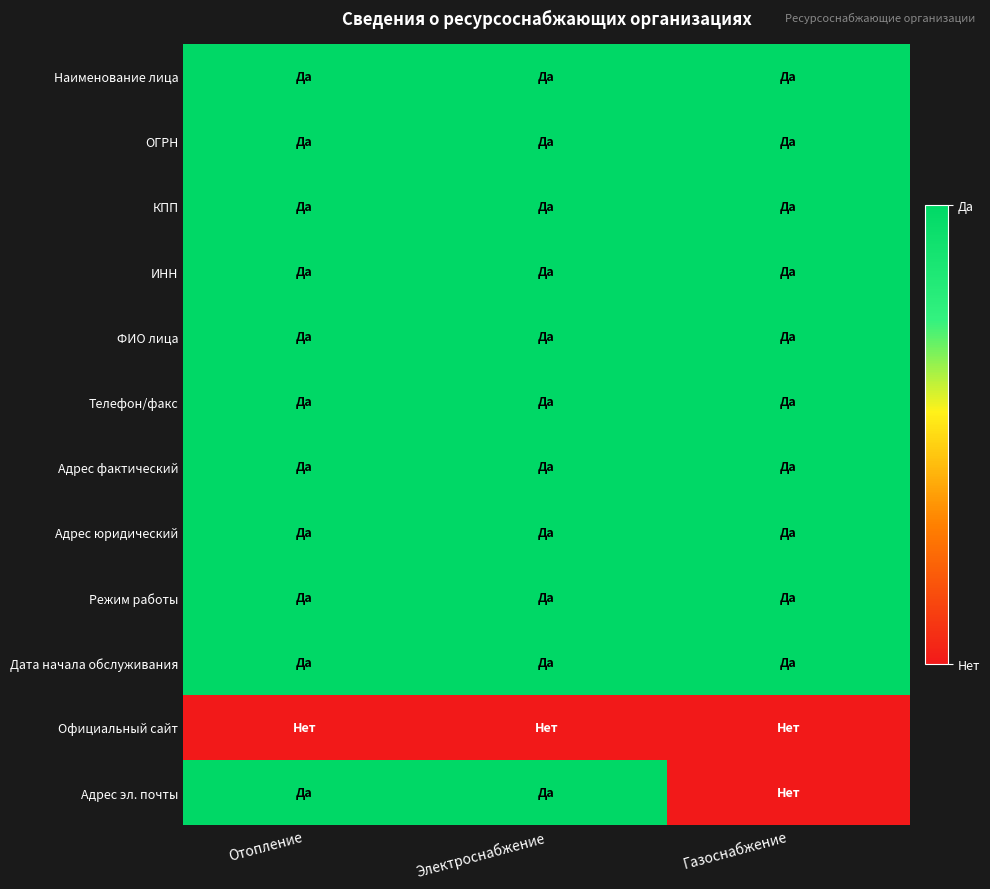

Reading right to left, transcribe all the data shown in this chart.

Наименование лица: Газоснабжение=1	Электроснабжение=1	Отопление=1
ОГРН: Газоснабжение=1	Электроснабжение=1	Отопление=1
КПП: Газоснабжение=1	Электроснабжение=1	Отопление=1
ИНН: Газоснабжение=1	Электроснабжение=1	Отопление=1
ФИО лица: Газоснабжение=1	Электроснабжение=1	Отопление=1
Телефон/факс: Газоснабжение=1	Электроснабжение=1	Отопление=1
Адрес фактический: Газоснабжение=1	Электроснабжение=1	Отопление=1
Адрес юридический: Газоснабжение=1	Электроснабжение=1	Отопление=1
Режим работы: Газоснабжение=1	Электроснабжение=1	Отопление=1
Дата начала обслуживания: Газоснабжение=1	Электроснабжение=1	Отопление=1
Официальный сайт: Газоснабжение=0	Электроснабжение=0	Отопление=0
Адрес эл. почты: Газоснабжение=0	Электроснабжение=1	Отопление=1